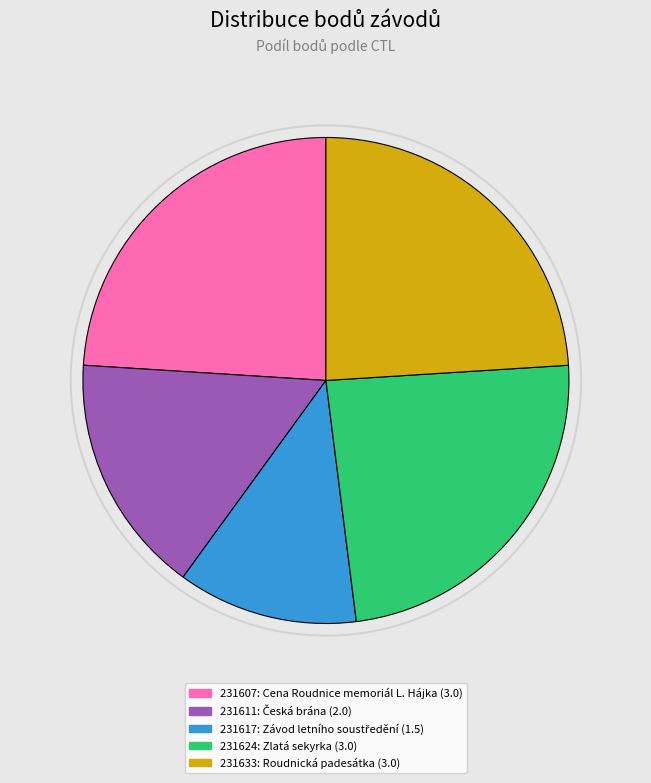

True or false: 231624 accounts for 35% of the total.

False